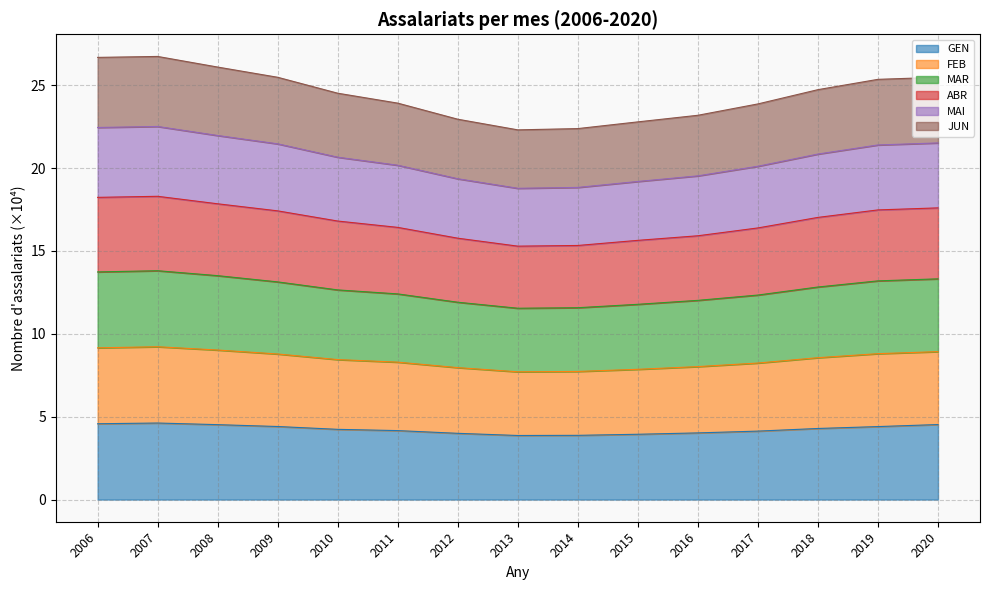

What is the total value across all series at 2017?

23.9